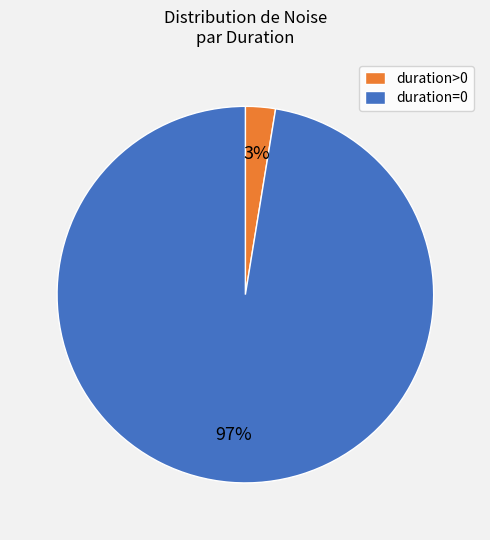

True or false: duration=0 accounts for 97% of the total.

True